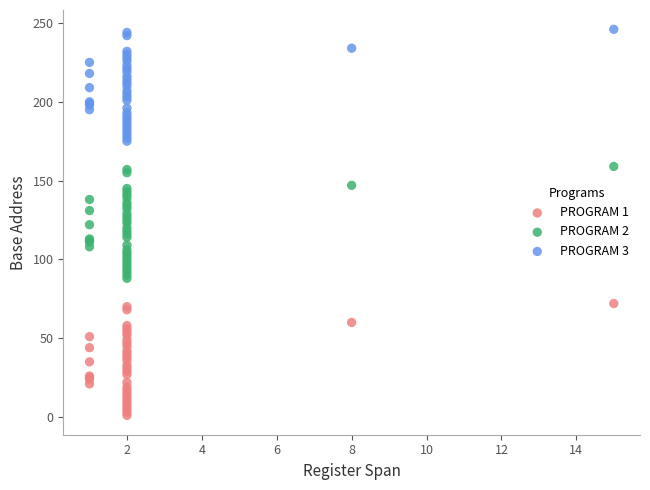

Which series contains the highest Y value?

PROGRAM 3